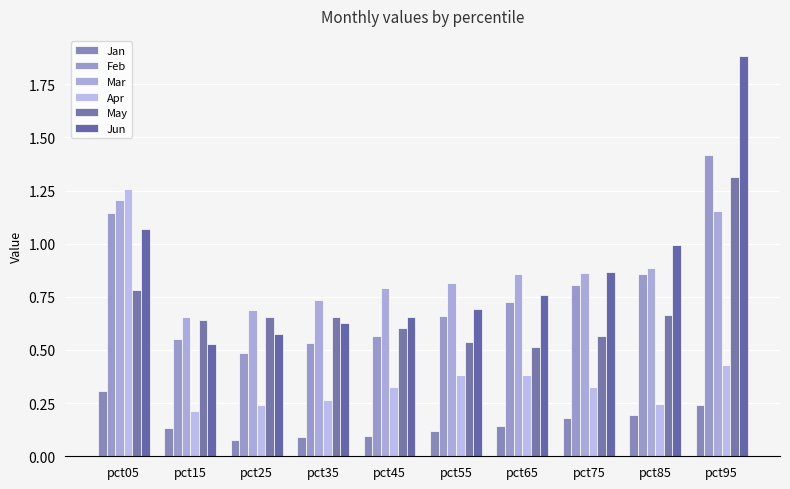

Count the number of categories in the chart.

10